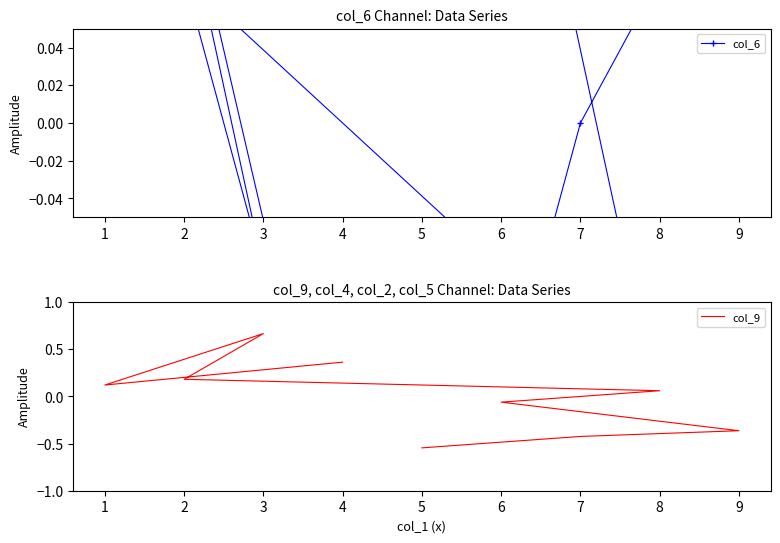

Which category has the highest value across all series?

3